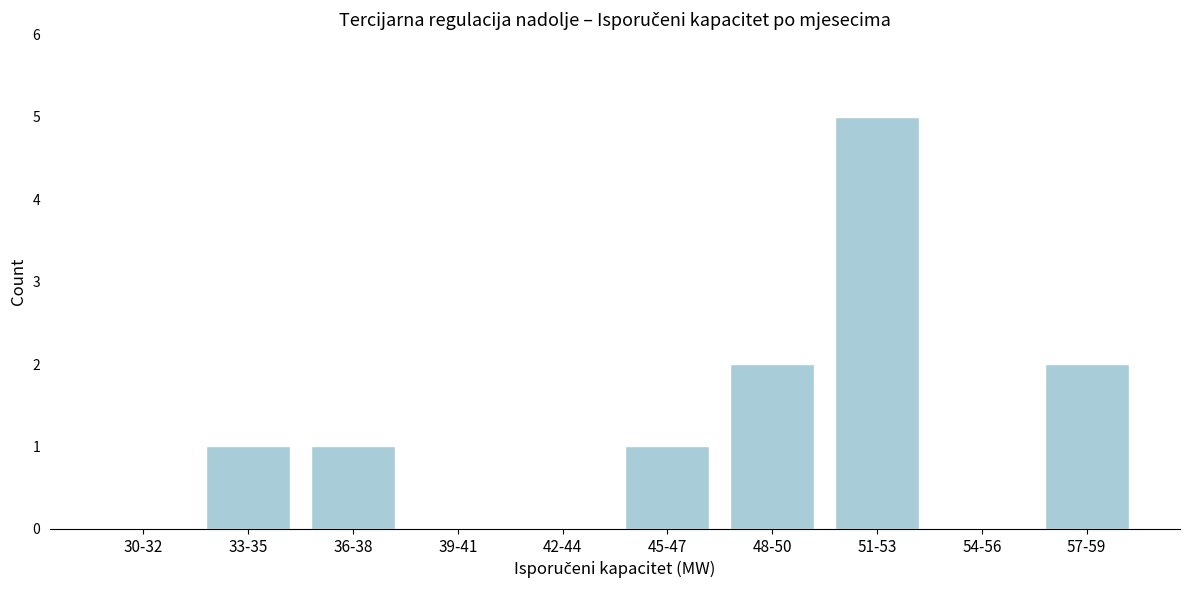

Reading left to right, transcribe all the data shown in this chart.

30-32=0	33-35=1	36-38=1	39-41=0	42-44=0	45-47=1	48-50=2	51-53=5	54-56=0	57-59=2